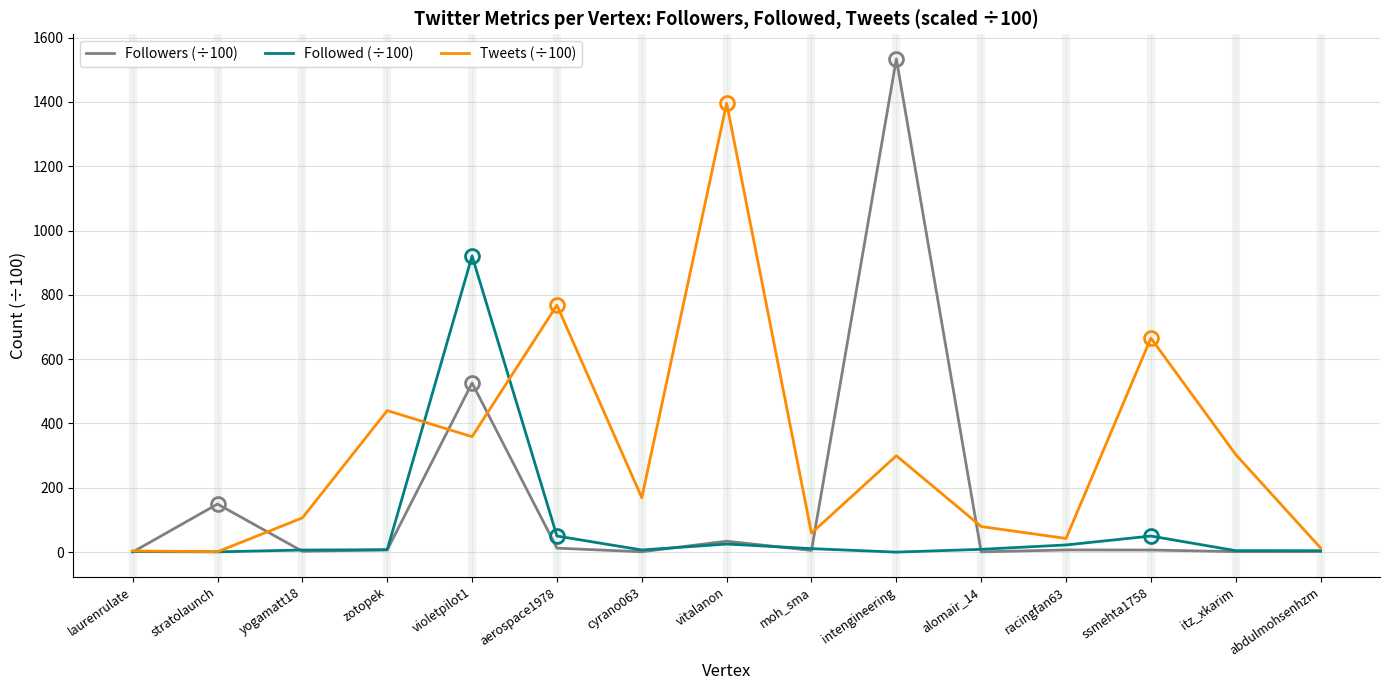

What is the average value of the Tweets (÷100) series?

313.7